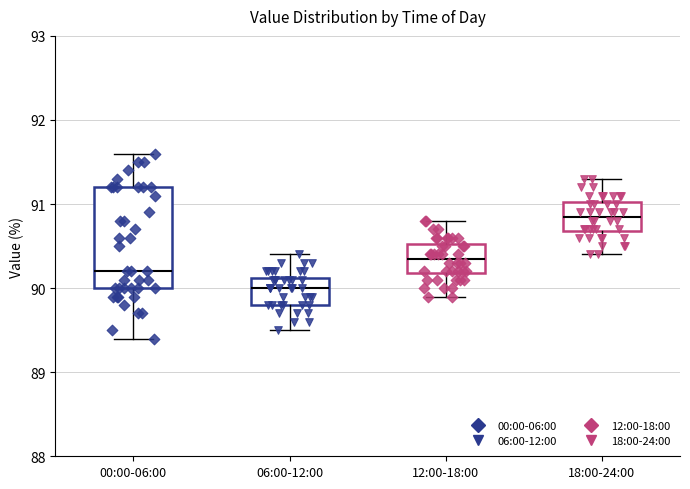

Where does the median line of the box for 06:00-12:00 sit on the y-axis? The values are not printed on the chart, so give them approximately, as read against the axis.

90.0